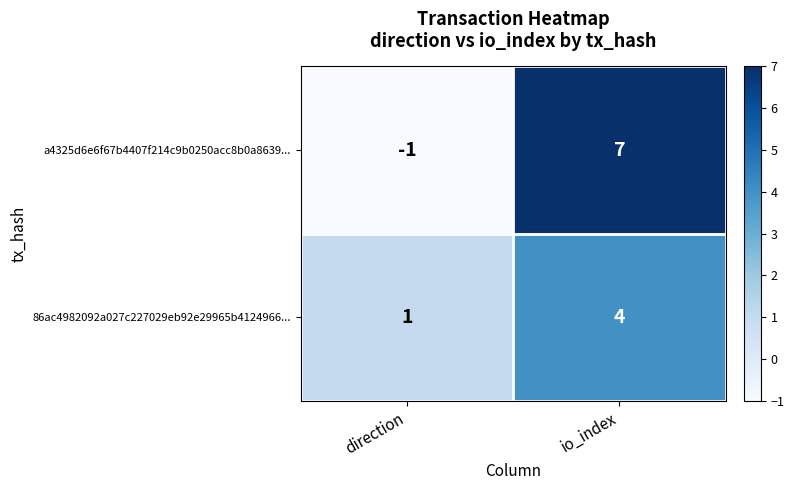

Which series has the largest total across all categories?

a4325d6e6f67b4407f214c9b0250acc8b0a8639...